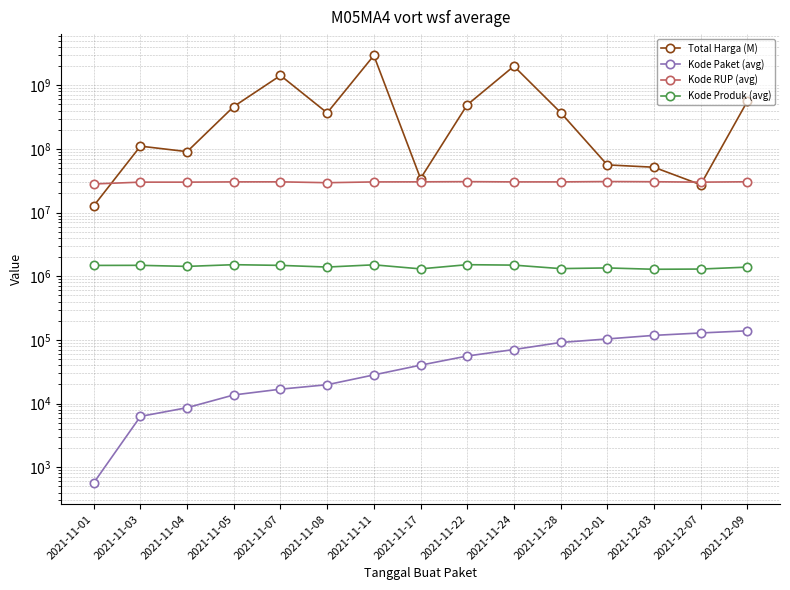

Reading right to left, list all the values displayed in this chart.

Total Harga (M): 2021-12-09=559971000	2021-12-07=27412000	2021-12-03=51601000	2021-12-01=56152800	2021-11-28=373404000	2021-11-24=1997326200	2021-11-22=493000000	2021-11-17=34292000	2021-11-11=2939163240	2021-11-08=368436000	2021-11-07=1425867900	2021-11-05=464002100	2021-11-04=90672075	2021-11-03=110641270	2021-11-01=12787500
Kode Paket (avg): 2021-12-09=138847	2021-12-07=128516	2021-12-03=117783	2021-12-01=103541	2021-11-28=91101	2021-11-24=70542	2021-11-22=55826	2021-11-17=40112	2021-11-11=28195	2021-11-08=19769	2021-11-07=16823	2021-11-05=13652	2021-11-04=8615	2021-11-03=6283	2021-11-01=569
Kode RUP (avg): 2021-12-09=30497370	2021-12-07=30089034	2021-12-03=30527421	2021-12-01=30745112	2021-11-28=30363247	2021-11-24=30352738	2021-11-22=30636058	2021-11-17=30416731	2021-11-11=30335636	2021-11-08=29477668	2021-11-07=30428912	2021-11-05=30372232	2021-11-04=30089034	2021-11-03=30089034	2021-11-01=28171087
Kode Produk (avg): 2021-12-09=1392050	2021-12-07=1297110	2021-12-03=1286873	2021-12-01=1350905	2021-11-28=1318333	2021-11-24=1495514	2021-11-22=1519260	2021-11-17=1305852	2021-11-11=1511637	2021-11-08=1394598	2021-11-07=1481562	2021-11-05=1519264	2021-11-04=1427986	2021-11-03=1484197	2021-11-01=1479315